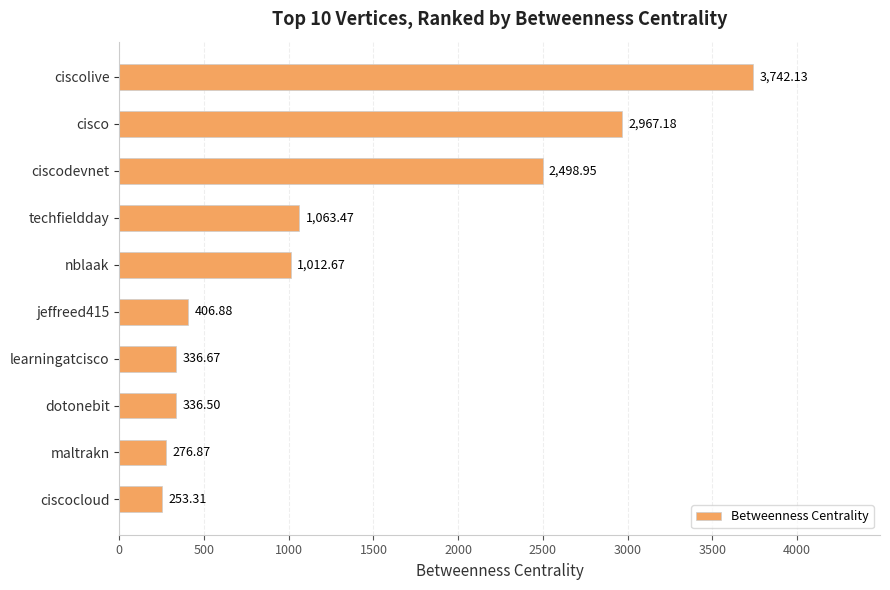

Are the bars grouped side by side (vs. stacked)?

No